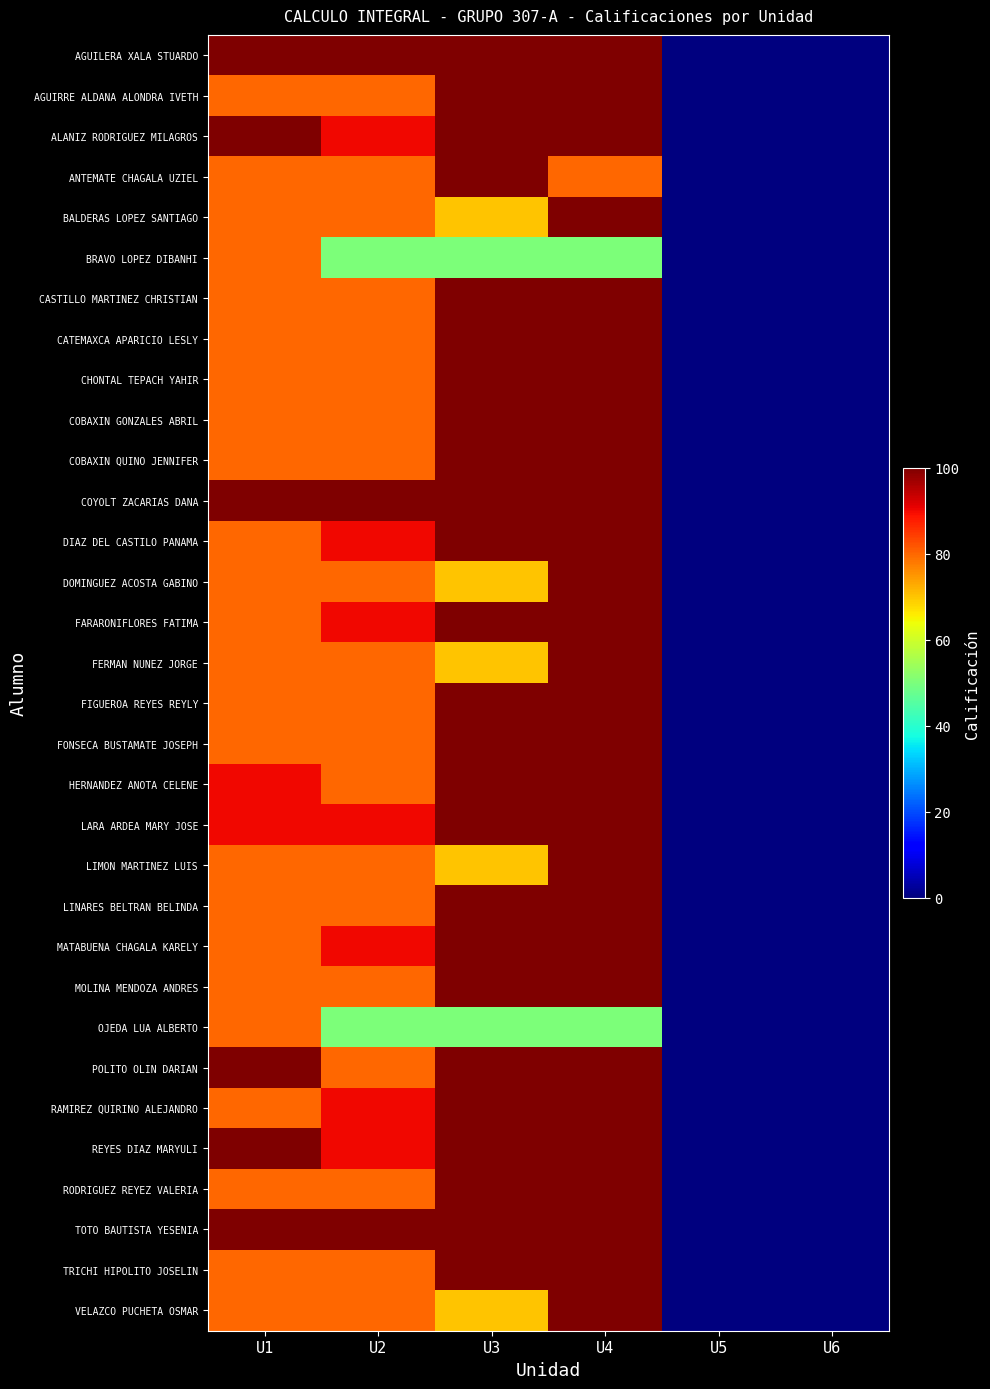

What is the difference between the highest and lowest values at U4?

50